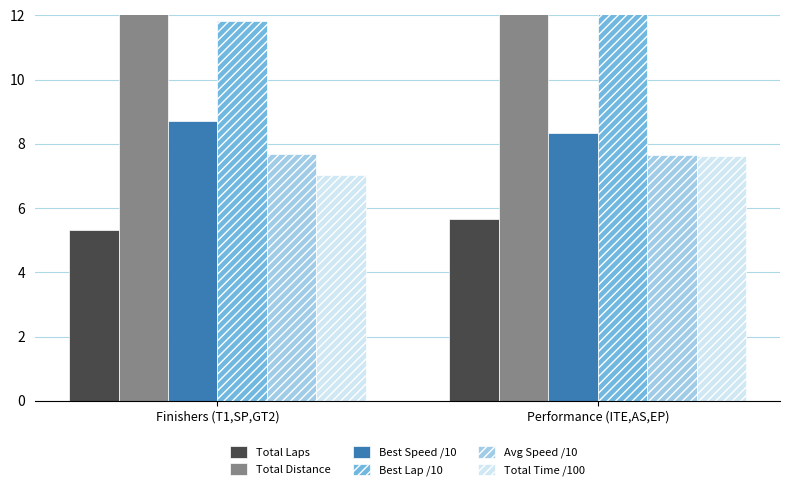

Which category has the lowest value across all series?

Finishers (T1,SP,GT2)